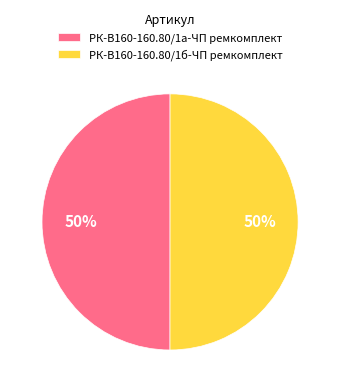

Do РК-В160-160.80/1б-ЧП ремкомплект and РК-В160-160.80/1а-ЧП ремкомплект together represent more than half of the pie?

Yes